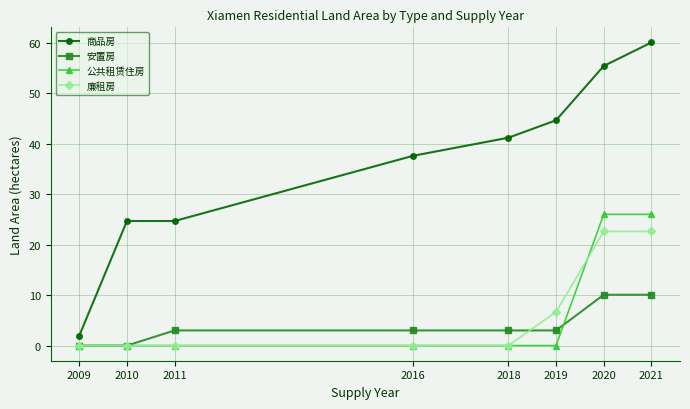

What is the sum of the 商品房 values at 2009 and 2019?

46.6